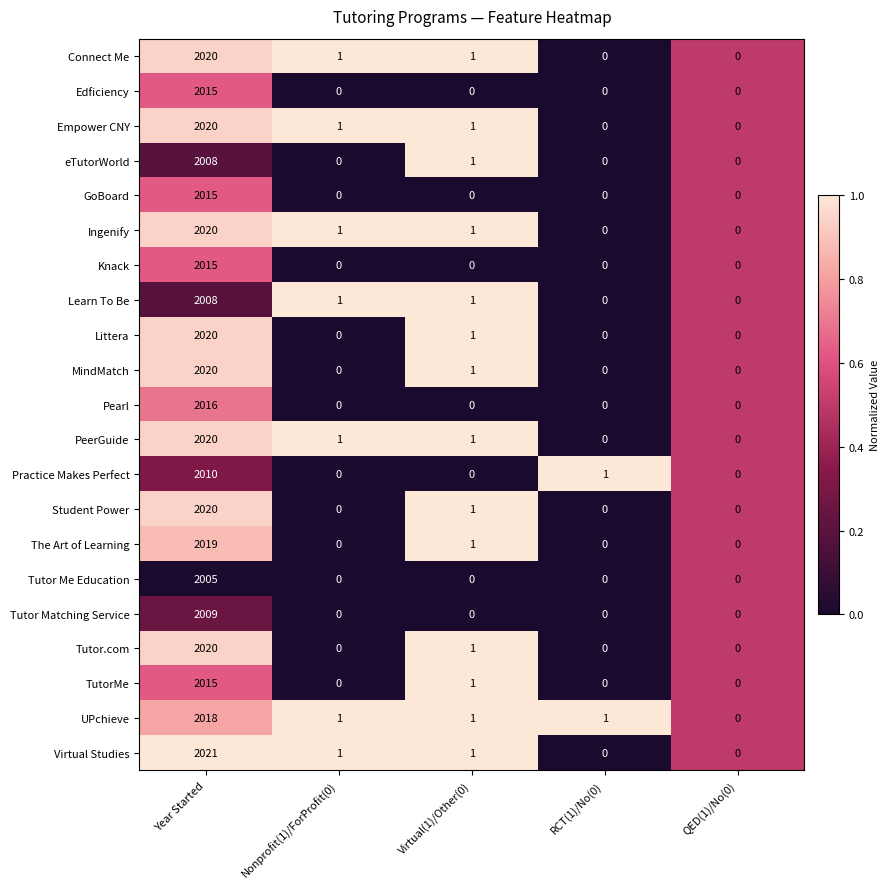

At which category is the sum across all series the highest?

Year Started